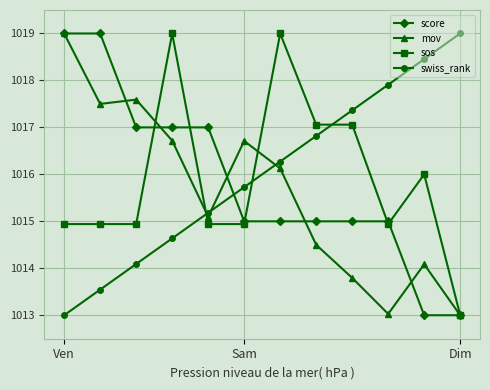

What is the smallest value displayed?

1013.0